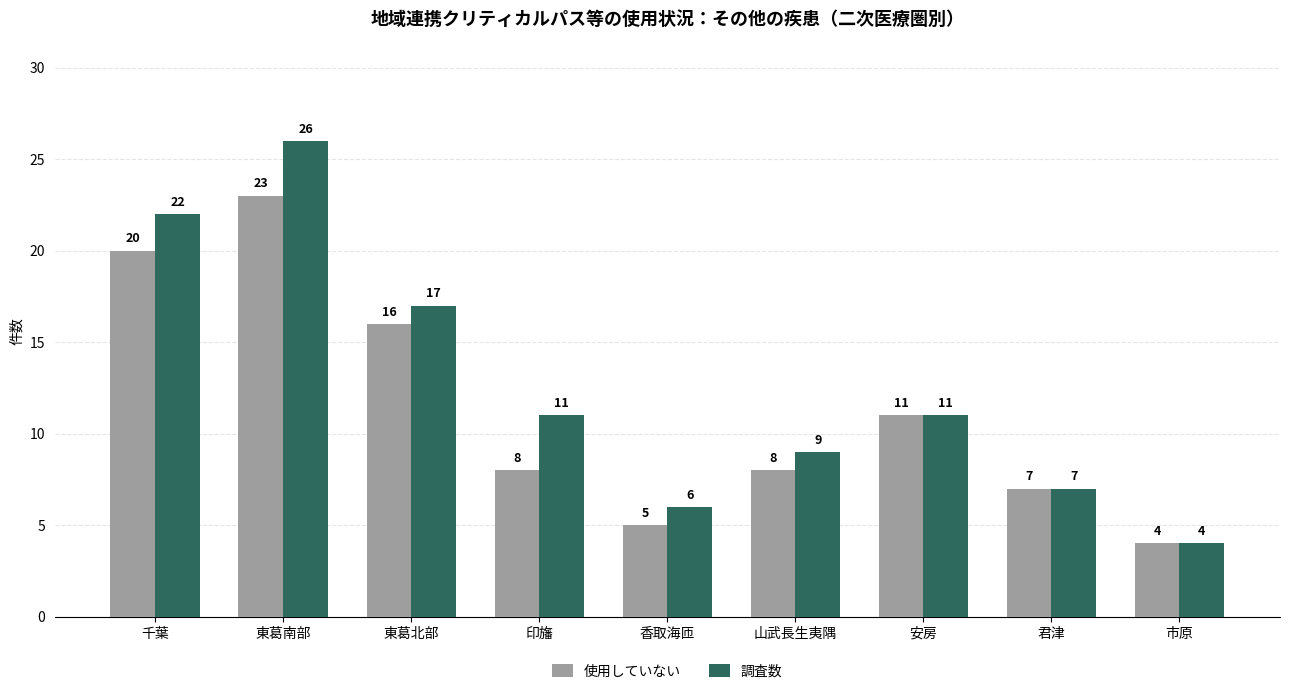

What is the sum of the 調査数 values at 安房 and 山武長生夷隅?

20